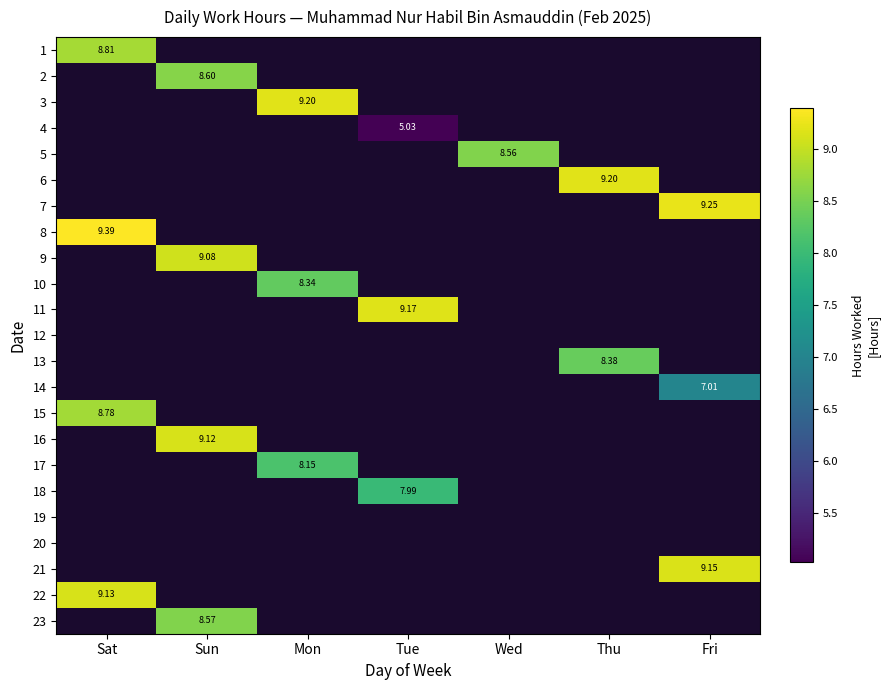

List the labels in order of 23 value, smallest first.

Sat, Sun, Mon, Tue, Wed, Thu, Fri